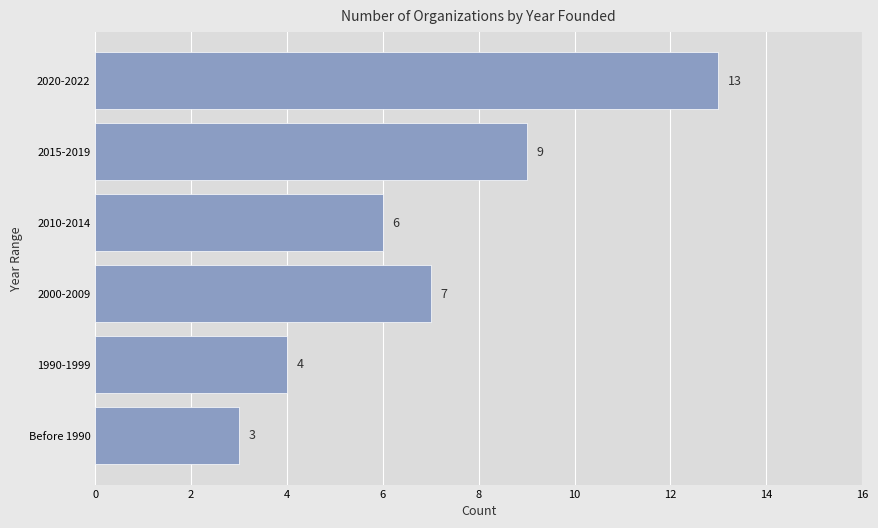

List the labels in order of value, largest first.

2020-2022, 2015-2019, 2000-2009, 2010-2014, 1990-1999, Before 1990